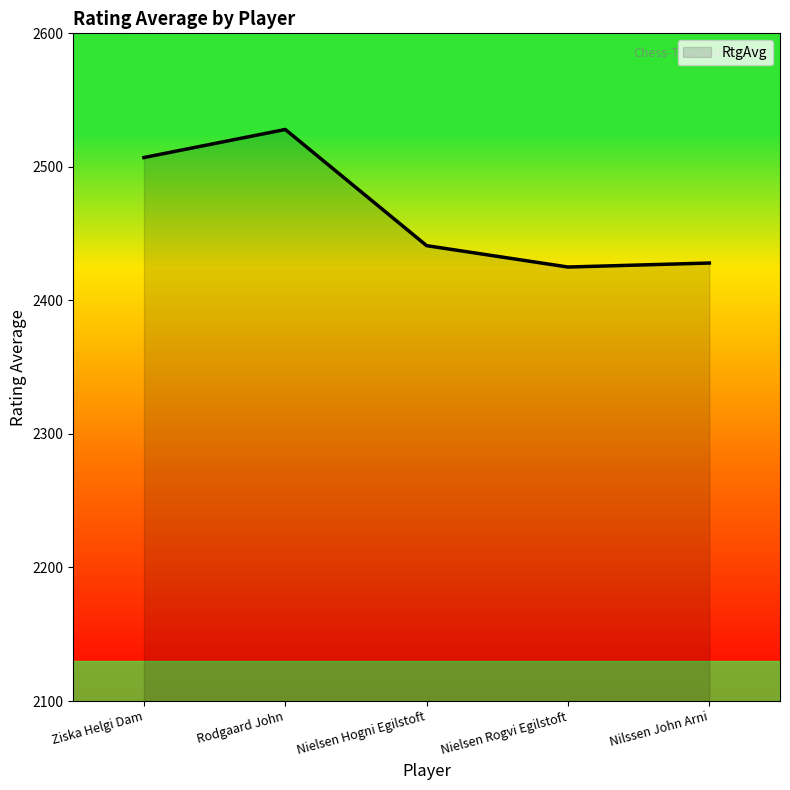

What is the change in value from Rodgaard John to Nielsen Hogni Egilstoft?

-87